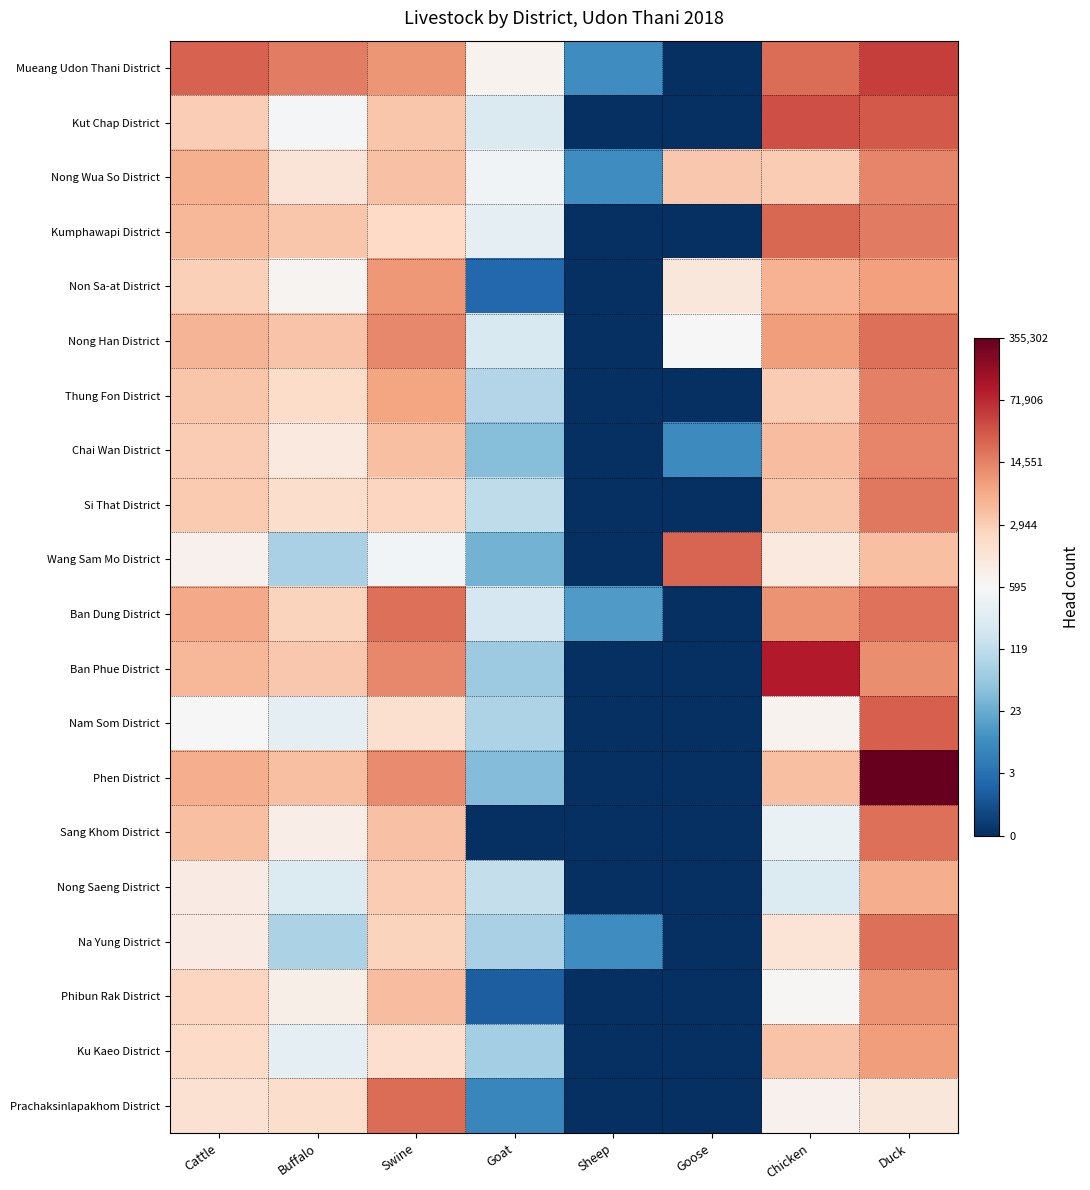

Reading right to left, list all the values displayed in this chart.

Mueang Udon Thani District: Duck=10.8	Chicken=9.9	Goose=0.0	Sheep=2.4	Goat=6.6	Swine=9.2	Buffalo=9.7	Cattle=10.1
Kut Chap District: Duck=10.3	Chicken=10.5	Goose=0.0	Sheep=0.0	Goat=5.5	Swine=8.2	Buffalo=6.3	Cattle=8.0
Nong Wua So District: Duck=9.5	Chicken=8.0	Goose=8.1	Sheep=2.4	Goat=6.2	Swine=8.3	Buffalo=7.2	Cattle=8.6
Kumphawapi District: Duck=9.7	Chicken=10.1	Goose=0.0	Sheep=0.0	Goat=5.8	Swine=7.7	Buffalo=8.1	Cattle=8.5
Non Sa-at District: Duck=9.0	Chicken=8.6	Goose=7.1	Sheep=0.0	Goat=1.4	Swine=9.1	Buffalo=6.6	Cattle=7.9
Nong Han District: Duck=9.9	Chicken=9.1	Goose=6.4	Sheep=0.0	Goat=5.4	Swine=9.5	Buffalo=8.2	Cattle=8.5
Thung Fon District: Duck=9.6	Chicken=8.0	Goose=0.0	Sheep=0.0	Goat=4.5	Swine=8.9	Buffalo=7.6	Cattle=8.2
Chai Wan District: Duck=9.5	Chicken=8.3	Goose=2.3	Sheep=0.0	Goat=3.7	Swine=8.3	Buffalo=7.0	Cattle=8.0
Si That District: Duck=9.7	Chicken=8.1	Goose=0.0	Sheep=0.0	Goat=4.8	Swine=7.8	Buffalo=7.5	Cattle=8.1
Wang Sam Mo District: Duck=8.3	Chicken=7.0	Goose=10.1	Sheep=0.0	Goat=3.4	Swine=6.2	Buffalo=4.3	Cattle=6.7
Ban Dung District: Duck=9.8	Chicken=9.3	Goose=0.0	Sheep=2.8	Goat=5.3	Swine=9.9	Buffalo=7.8	Cattle=8.8
Ban Phue District: Duck=9.4	Chicken=11.5	Goose=0.0	Sheep=0.0	Goat=4.1	Swine=9.4	Buffalo=8.1	Cattle=8.5
Nam Som District: Duck=10.2	Chicken=6.6	Goose=0.0	Sheep=0.0	Goat=4.4	Swine=7.4	Buffalo=5.8	Cattle=6.4
Phen District: Duck=12.8	Chicken=8.3	Goose=0.0	Sheep=0.0	Goat=3.6	Swine=9.4	Buffalo=8.3	Cattle=8.7
Sang Khom District: Duck=9.9	Chicken=6.0	Goose=0.0	Sheep=0.0	Goat=0.0	Swine=8.3	Buffalo=6.8	Cattle=8.3
Nong Saeng District: Duck=8.7	Chicken=5.5	Goose=0.0	Sheep=0.0	Goat=4.9	Swine=8.0	Buffalo=5.5	Cattle=6.9
Na Yung District: Duck=9.9	Chicken=7.3	Goose=0.0	Sheep=2.4	Goat=4.3	Swine=7.8	Buffalo=4.4	Cattle=6.9
Phibun Rak District: Duck=9.3	Chicken=6.5	Goose=0.0	Sheep=0.0	Goat=1.1	Swine=8.4	Buffalo=6.7	Cattle=7.8
Ku Kaeo District: Duck=9.1	Chicken=8.2	Goose=0.0	Sheep=0.0	Goat=4.2	Swine=7.5	Buffalo=5.8	Cattle=7.6
Prachaksinlapakhom District: Duck=7.1	Chicken=6.7	Goose=0.0	Sheep=0.0	Goat=2.2	Swine=10.0	Buffalo=7.5	Cattle=7.4